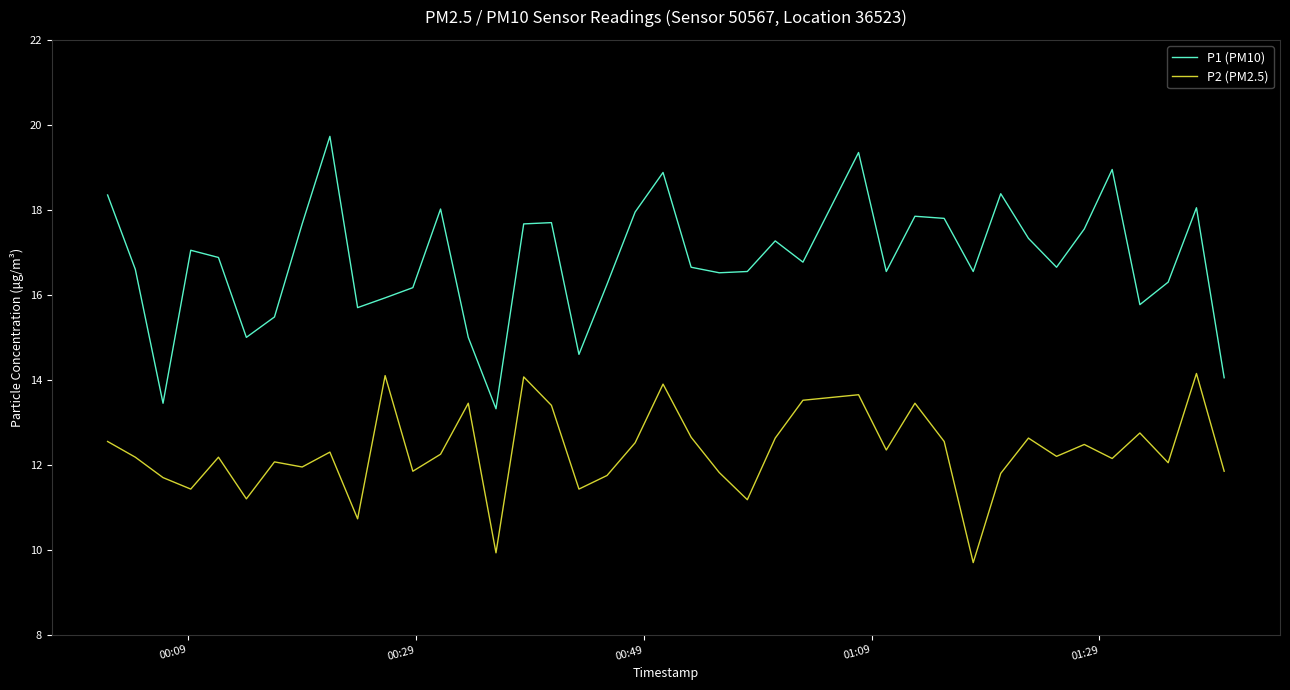

Which series has the largest total across all categories?

P1 (PM10)